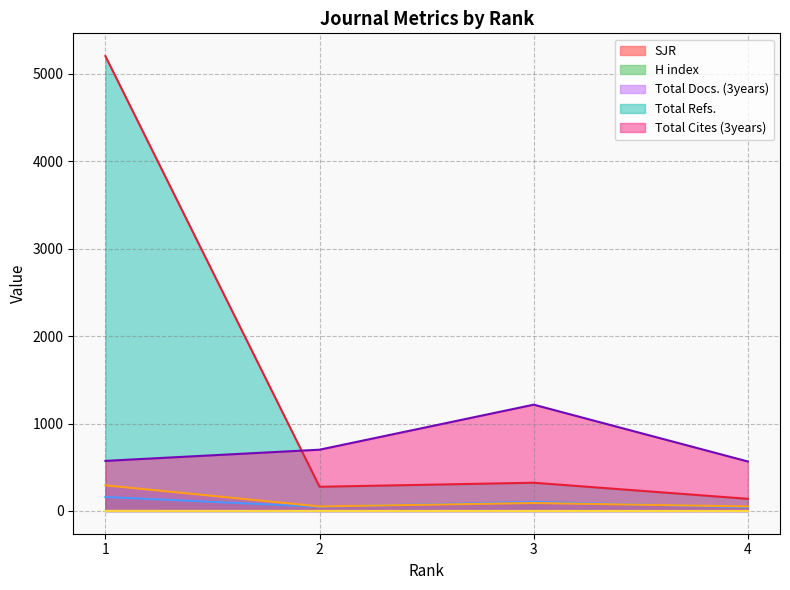

In Total Refs., how many points are lower than both neighbors (excluding endpoints)?

1